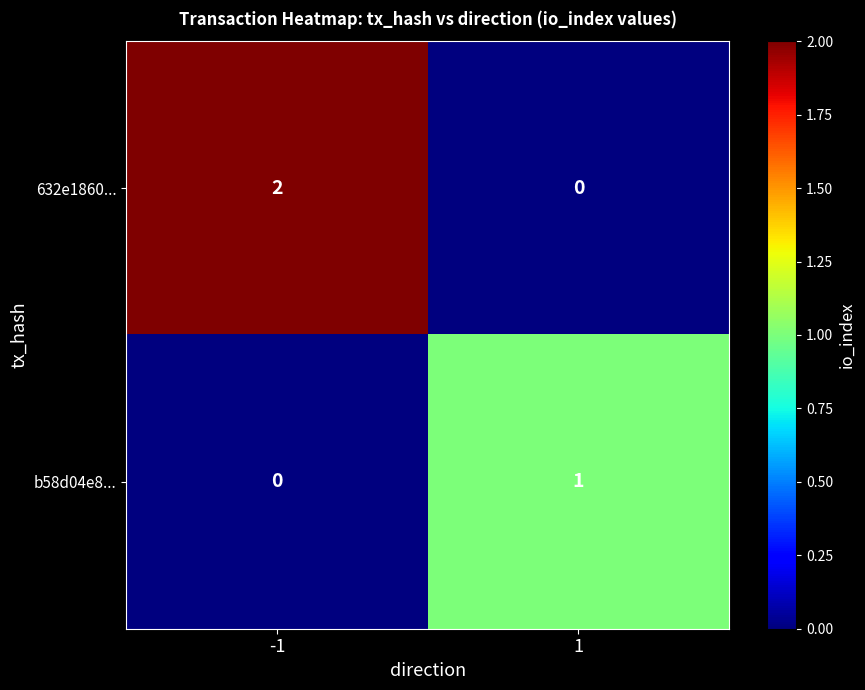

True or false: 632e1860... has a value of 1 at 1.

False